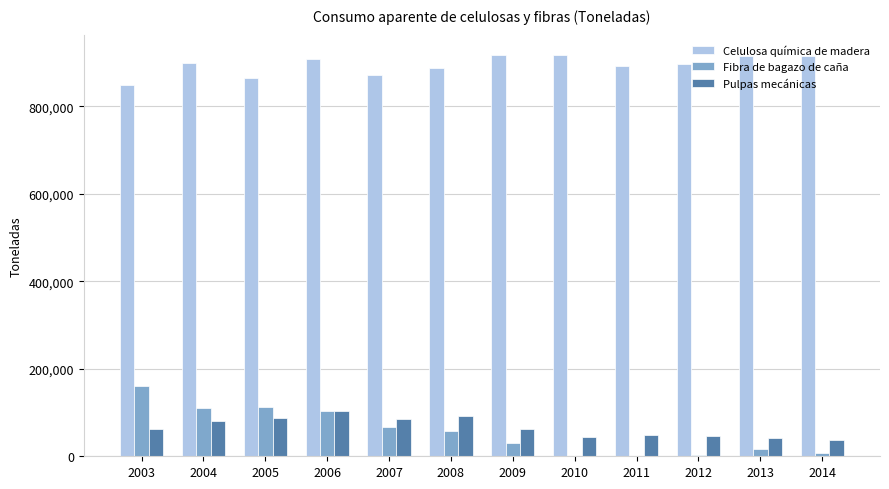

What is the sum of all Fibra de bagazo de caña values?

668585